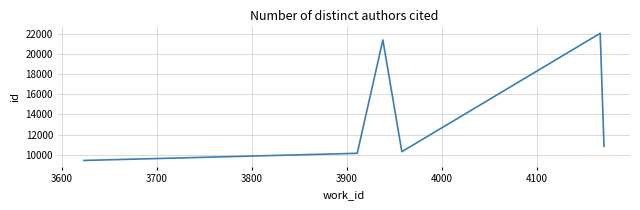

True or false: the data has more than 1 interior local peaks.

True